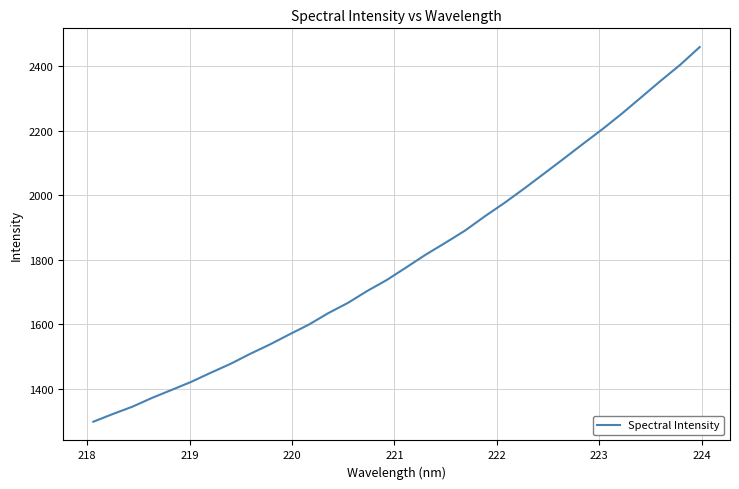

What is the greatest value displayed?

2458.7